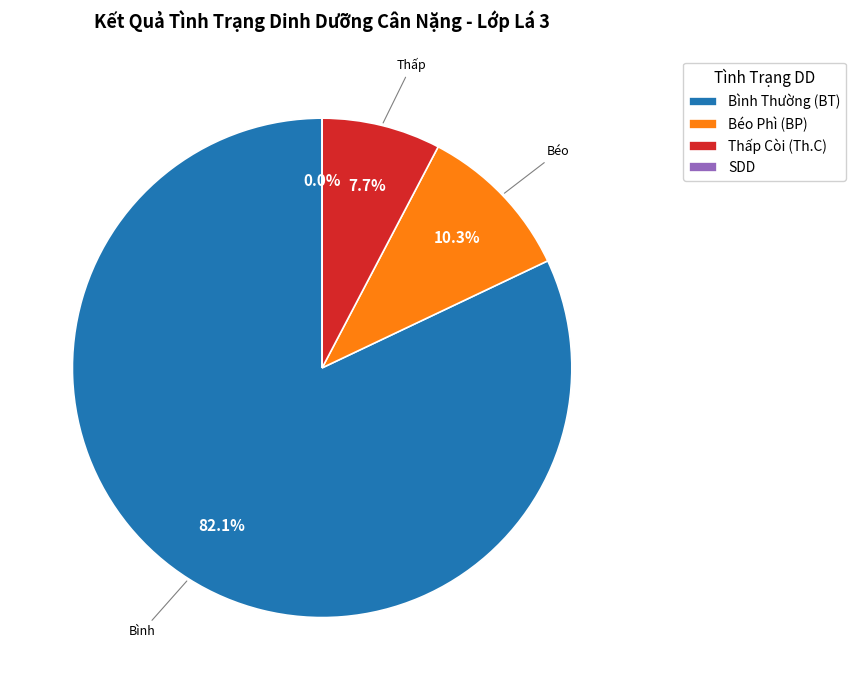

Approximately how many times larger is the value at Th.C compared to BT?

0.1